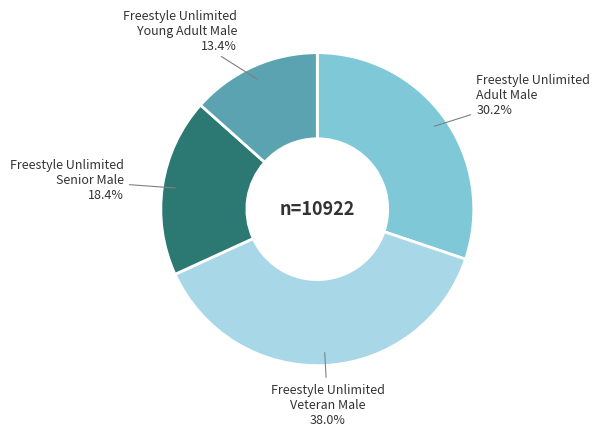

Is there a majority slice in this chart?

No